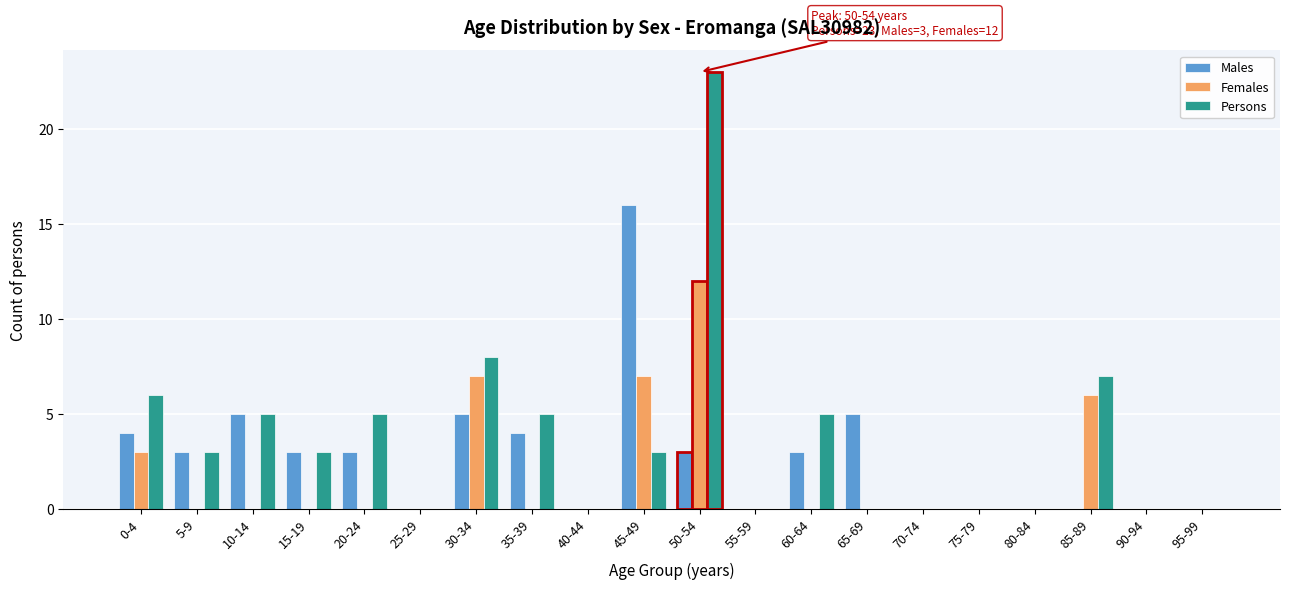

Is it true that Females equals 0 at 35-39?

True